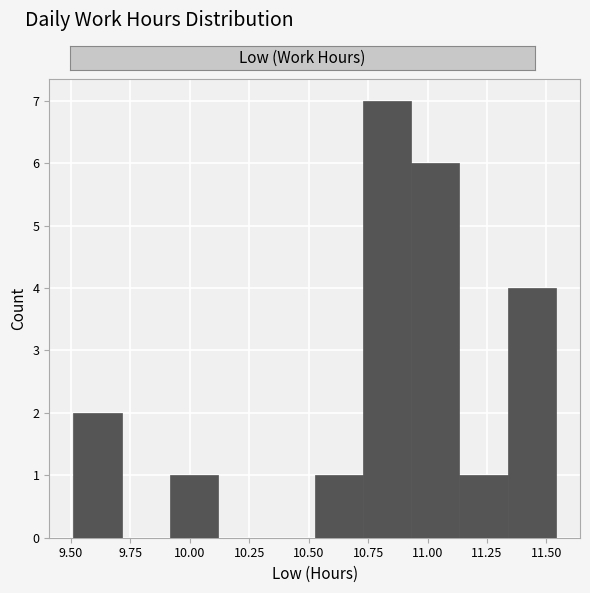

Over which range of the x-axis is the bar tallest?

10.75 to 10.95